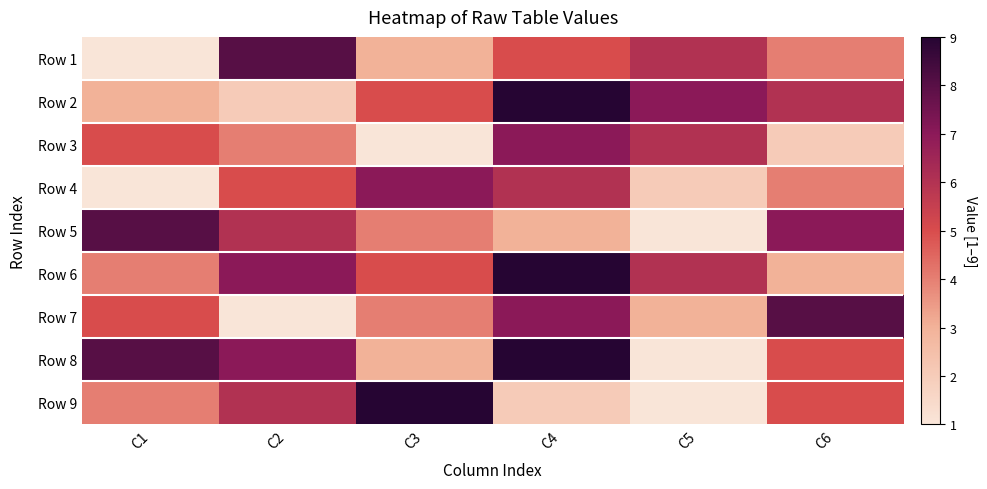

Reading left to right, list all the values displayed in this chart.

Row 1: C1=1	C2=8	C3=3	C4=5	C5=6	C6=4
Row 2: C1=3	C2=2	C3=5	C4=9	C5=7	C6=6
Row 3: C1=5	C2=4	C3=1	C4=7	C5=6	C6=2
Row 4: C1=1	C2=5	C3=7	C4=6	C5=2	C6=4
Row 5: C1=8	C2=6	C3=4	C4=3	C5=1	C6=7
Row 6: C1=4	C2=7	C3=5	C4=9	C5=6	C6=3
Row 7: C1=5	C2=1	C3=4	C4=7	C5=3	C6=8
Row 8: C1=8	C2=7	C3=3	C4=9	C5=1	C6=5
Row 9: C1=4	C2=6	C3=9	C4=2	C5=1	C6=5